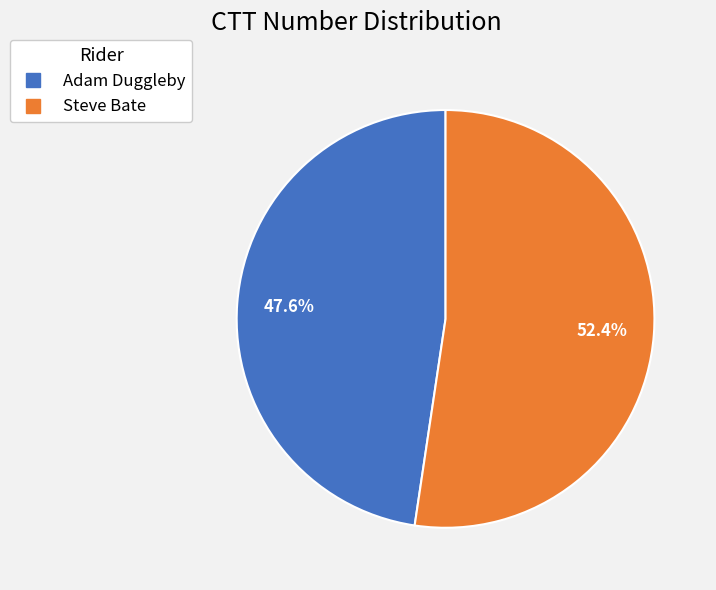

Approximately how many times larger is the value at Adam Duggleby compared to Steve Bate?

0.9